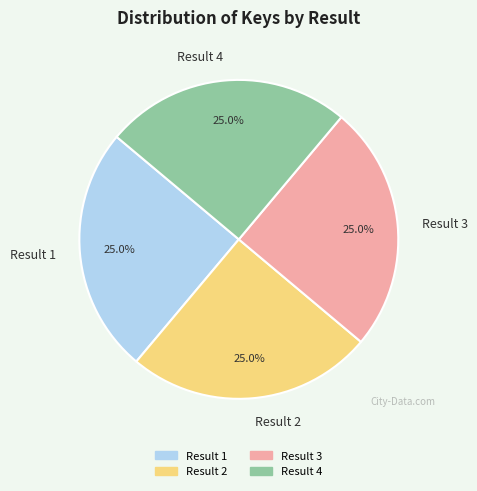

Approximately how many times larger is the value at Result 4 compared to Result 2?

1.0